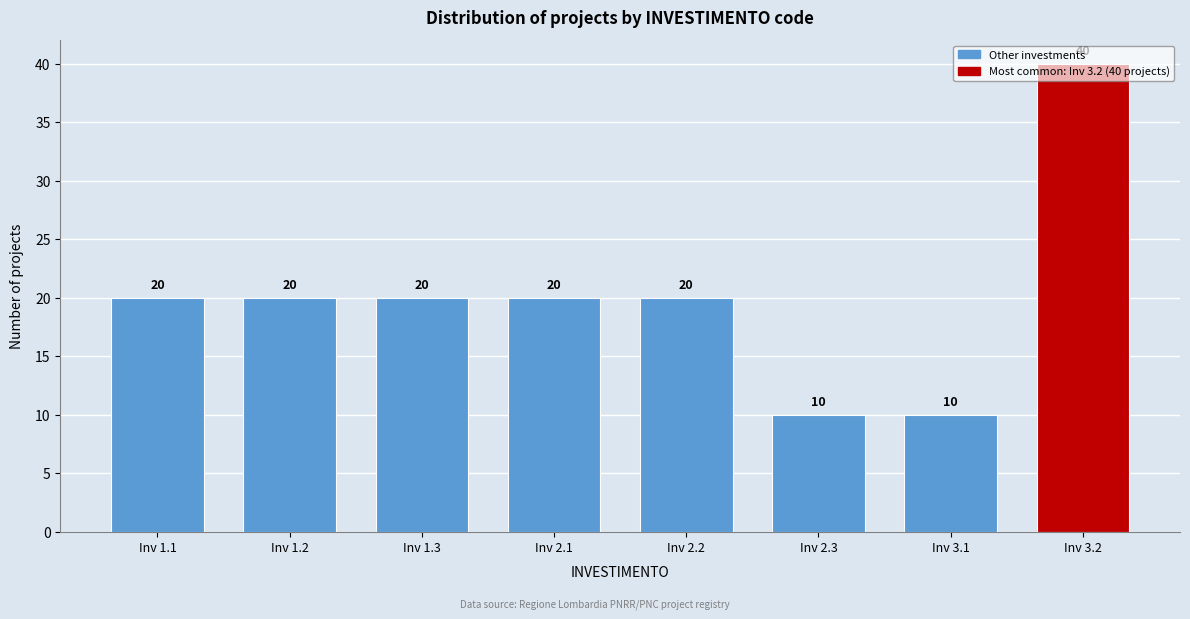

Which has a higher value, Inv 1.2 or Inv 2.3?

Inv 1.2